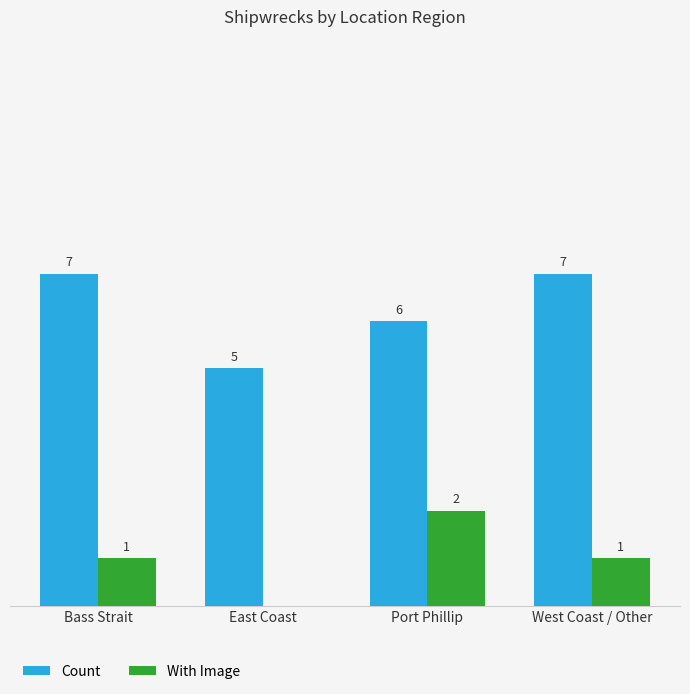

Is the value of Count at Port Phillip greater than the value of With Image at Port Phillip?

Yes